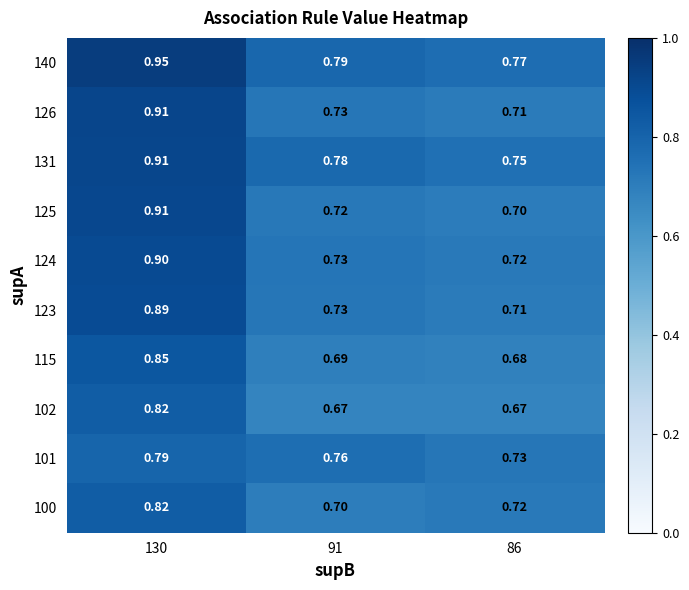

Is the value of 100 at 130 greater than the value of 102 at 91?

Yes